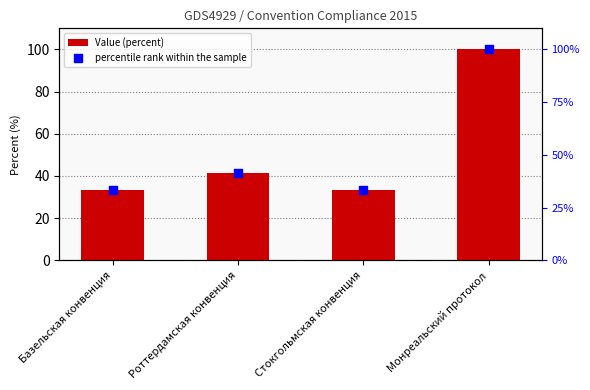

Which series has the largest total across all categories?

Value (percent)